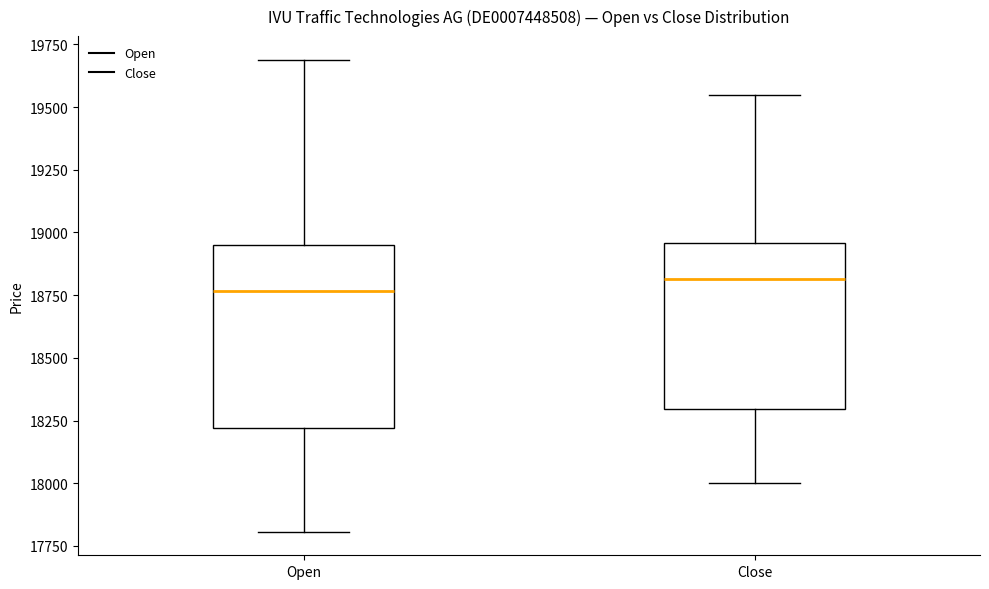

Where does the median line of the box for Close sit on the y-axis? The values are not printed on the chart, so give them approximately, as read against the axis.

18800